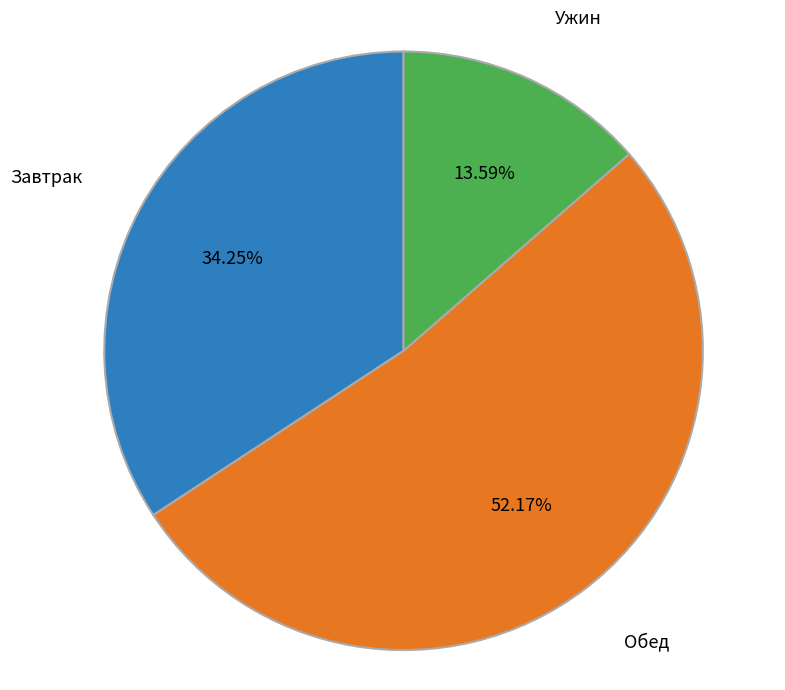

Which slice is the largest?

Обед